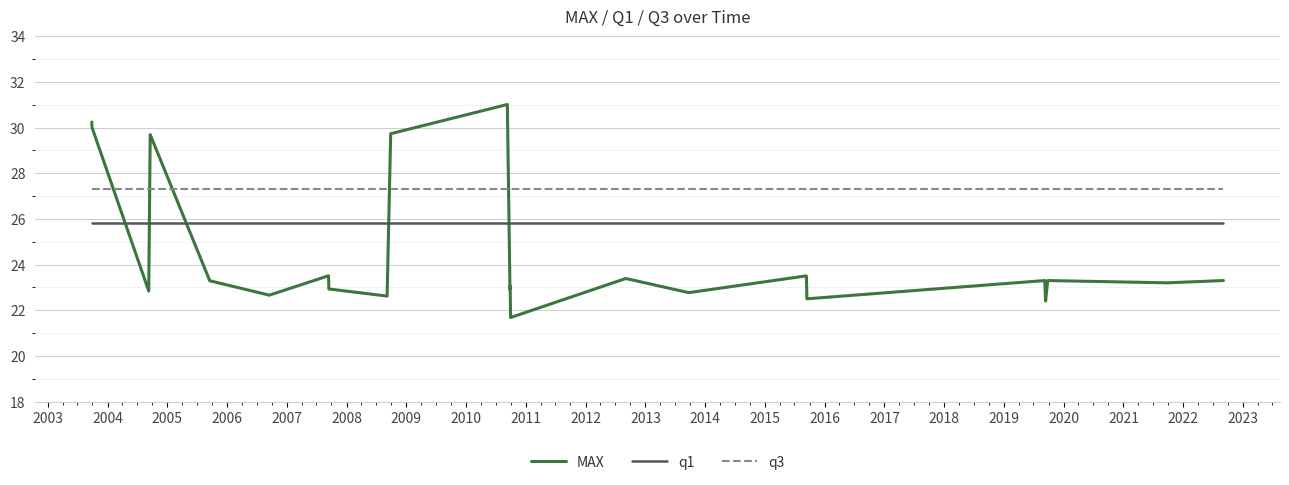

Which series has the largest range (max minus min)?

MAX